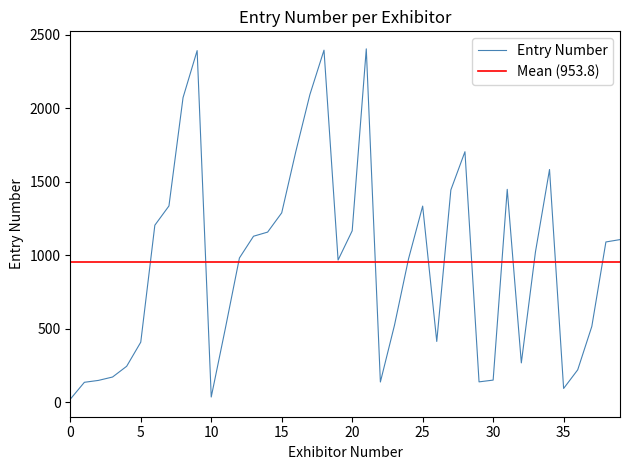

How many interior local valleys (lower than both neighbors) does the data have?

7